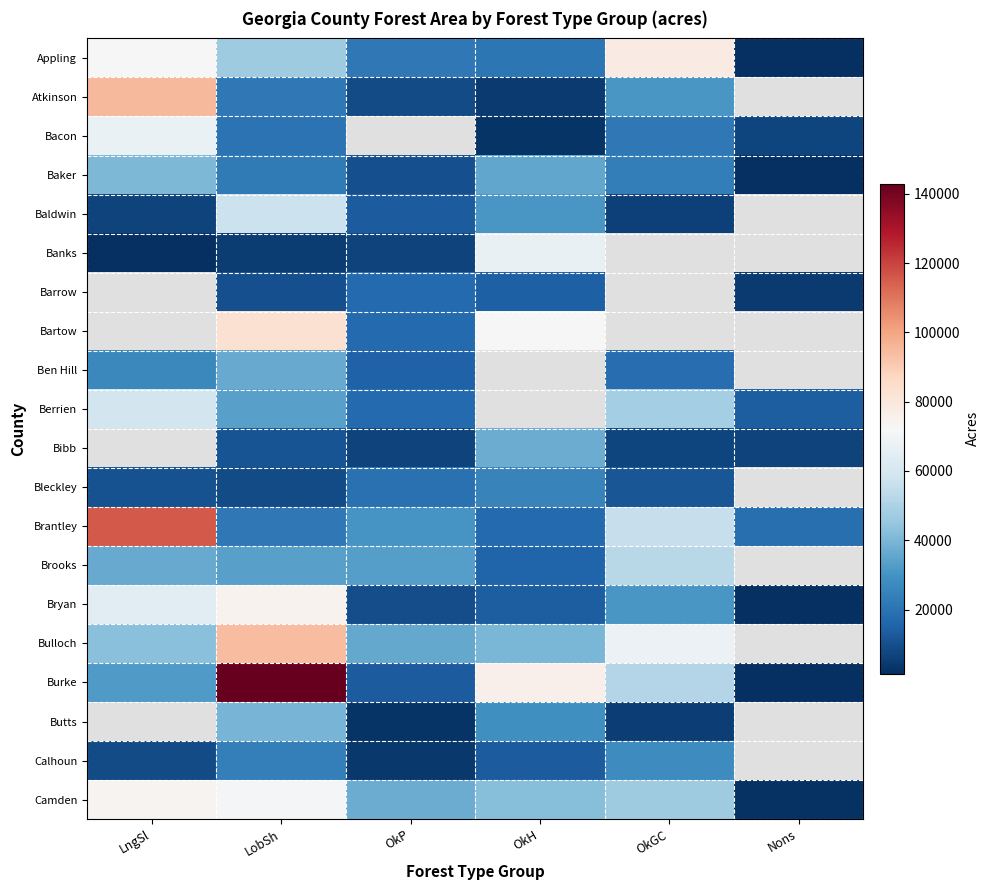

At which category does the chart reach its peak across all series?

LobSh